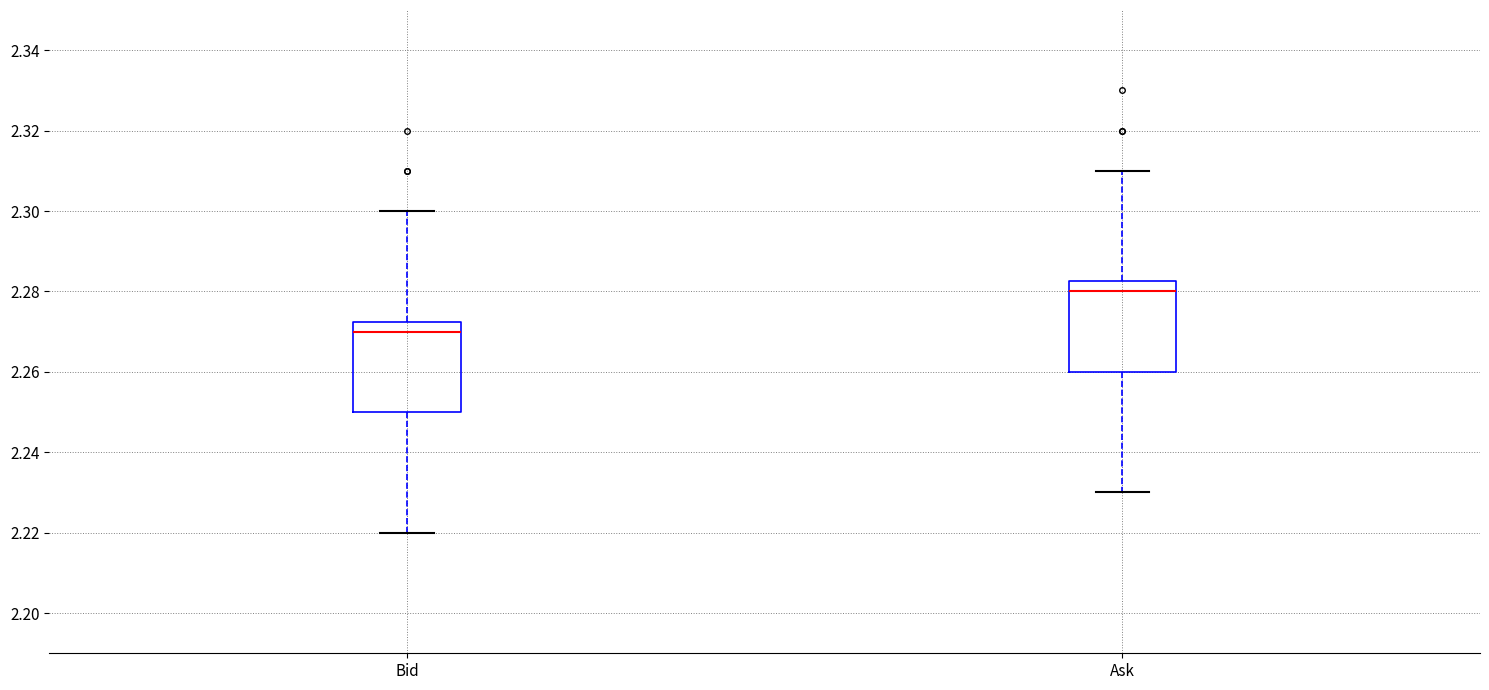

Reading left to right, read every box against the y-axis: the position of its median line, the range the box covers, and the ends of its whiskers. The values are not printed on the chart, so give them approximately, as read against the axis.

Bid: median 2.270, box 2.250 to 2.272, whiskers 2.220 to 2.300
Ask: median 2.280, box 2.260 to 2.282, whiskers 2.230 to 2.310